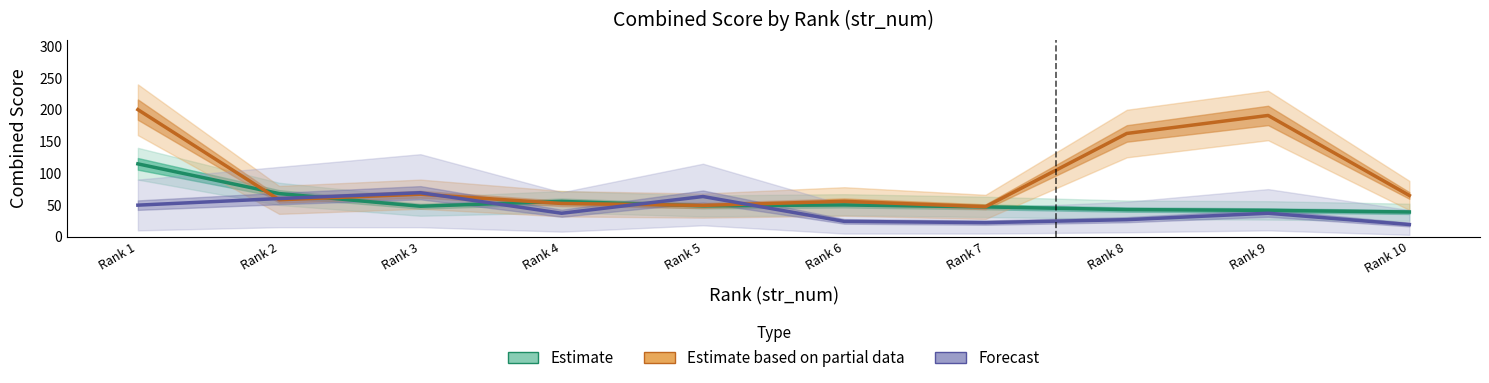

Where is the first local maximum for Estimate based on partial data?

Rank 3